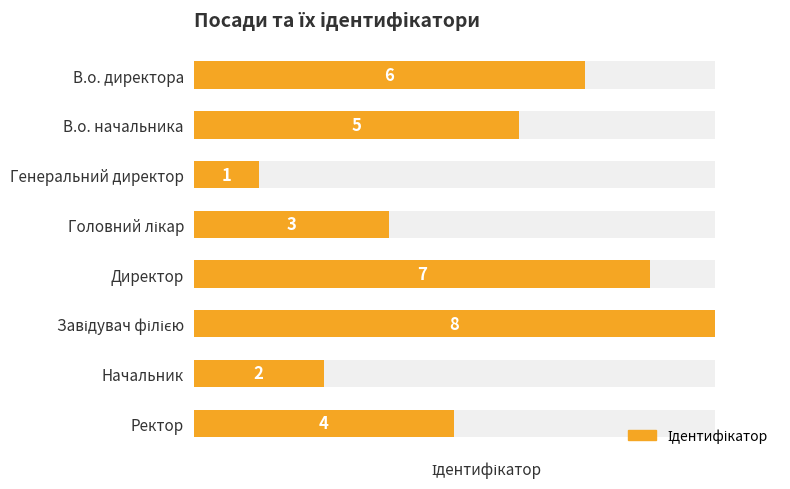

What is the value of the 7th bar from the left?

2